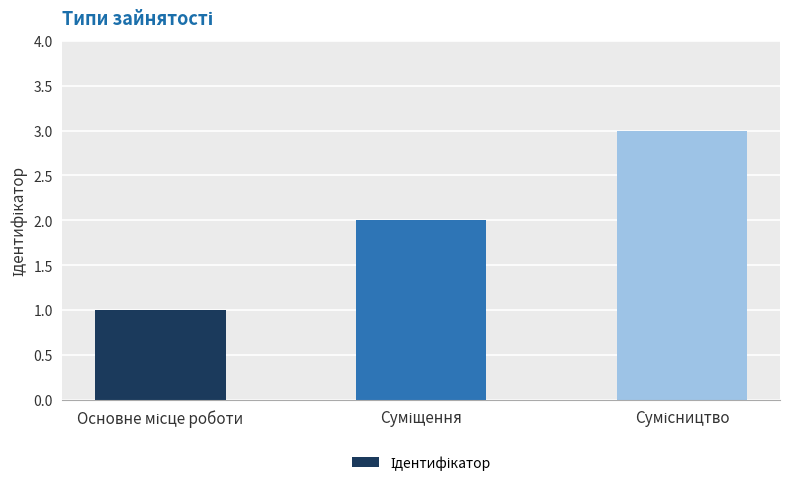

What is the average value?

2